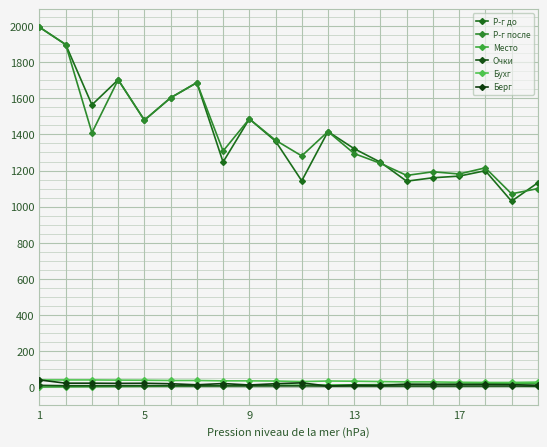

How many interior local valleys does the Р-г после series have?

7